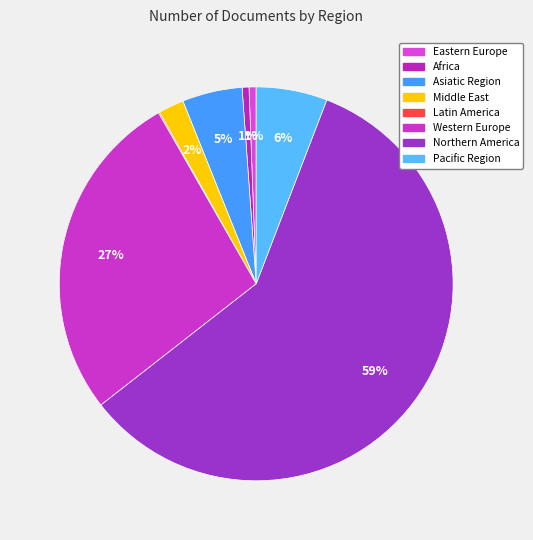

How much of the chart is everything except Latin America?

99.0%